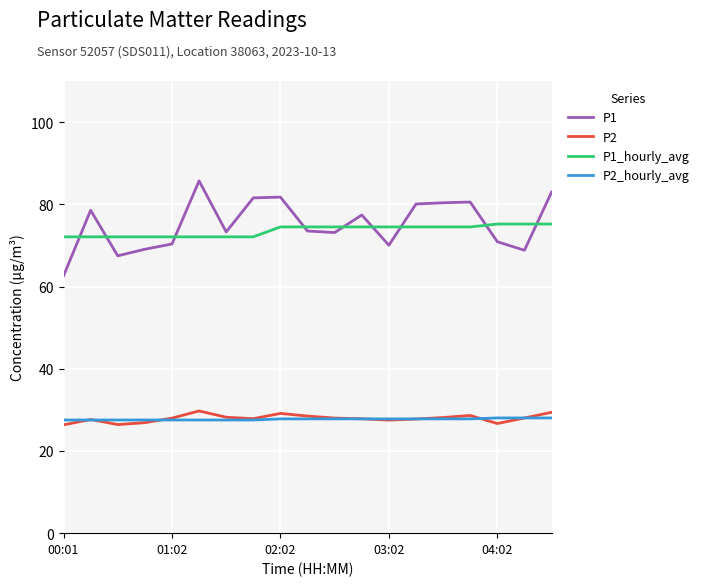

Which series has the widest spread of values?

P1